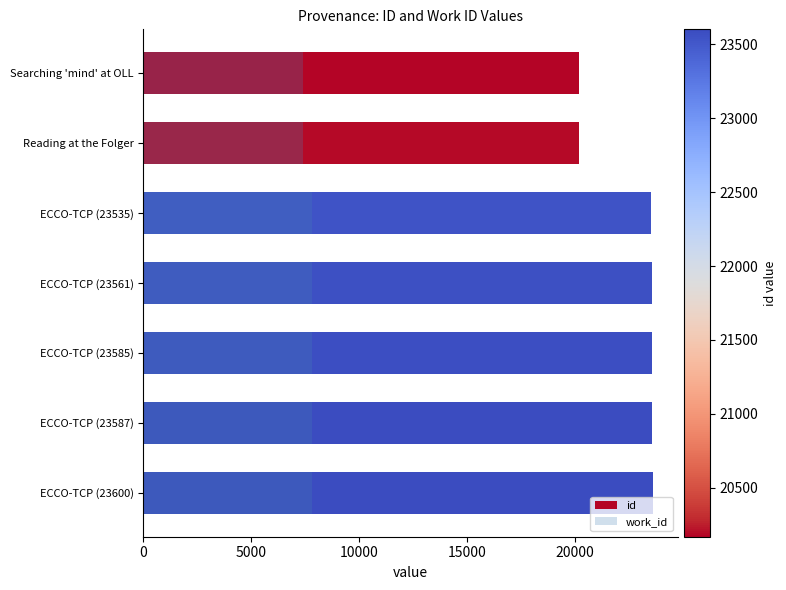

At how many categories does at least one series exceed 11469?

7